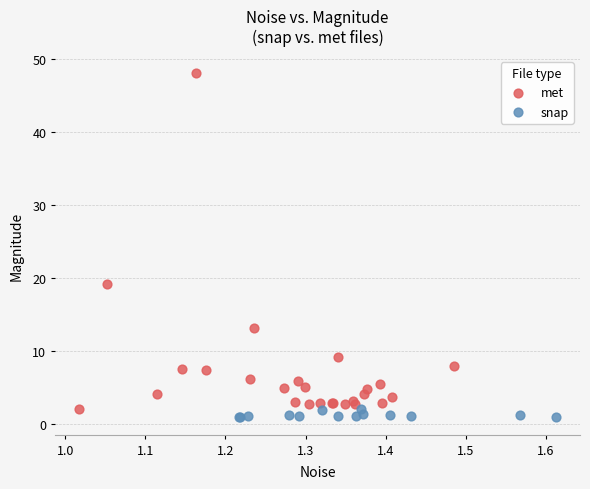

Which series contains the highest Y value?

met